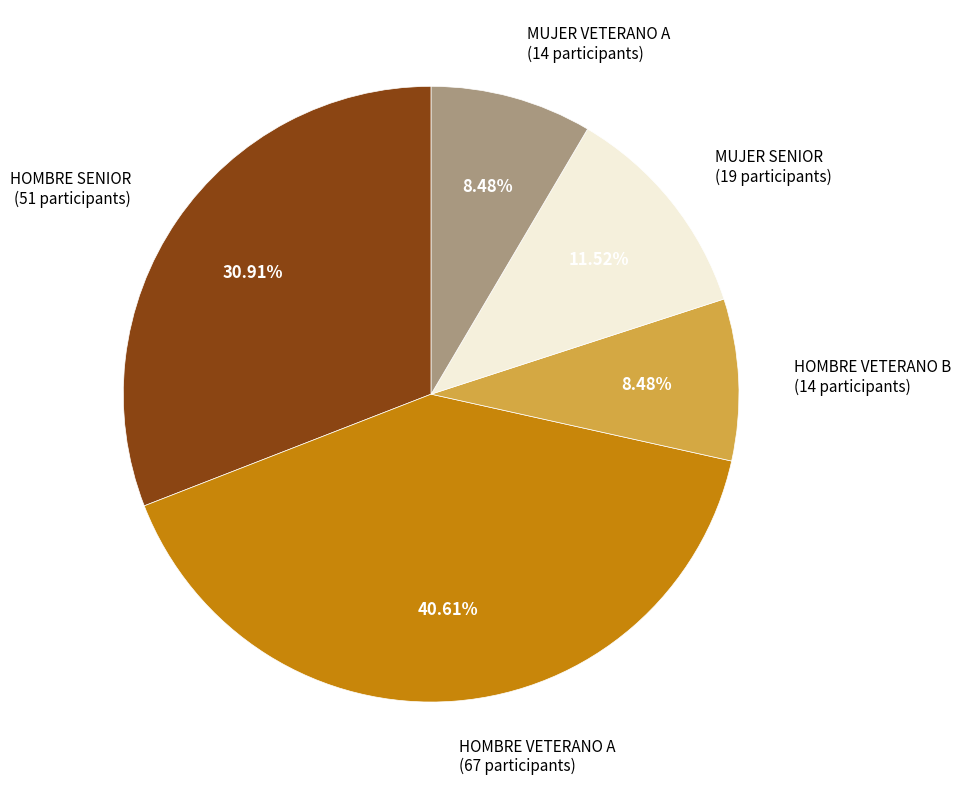

How many slices are in this pie chart?

5